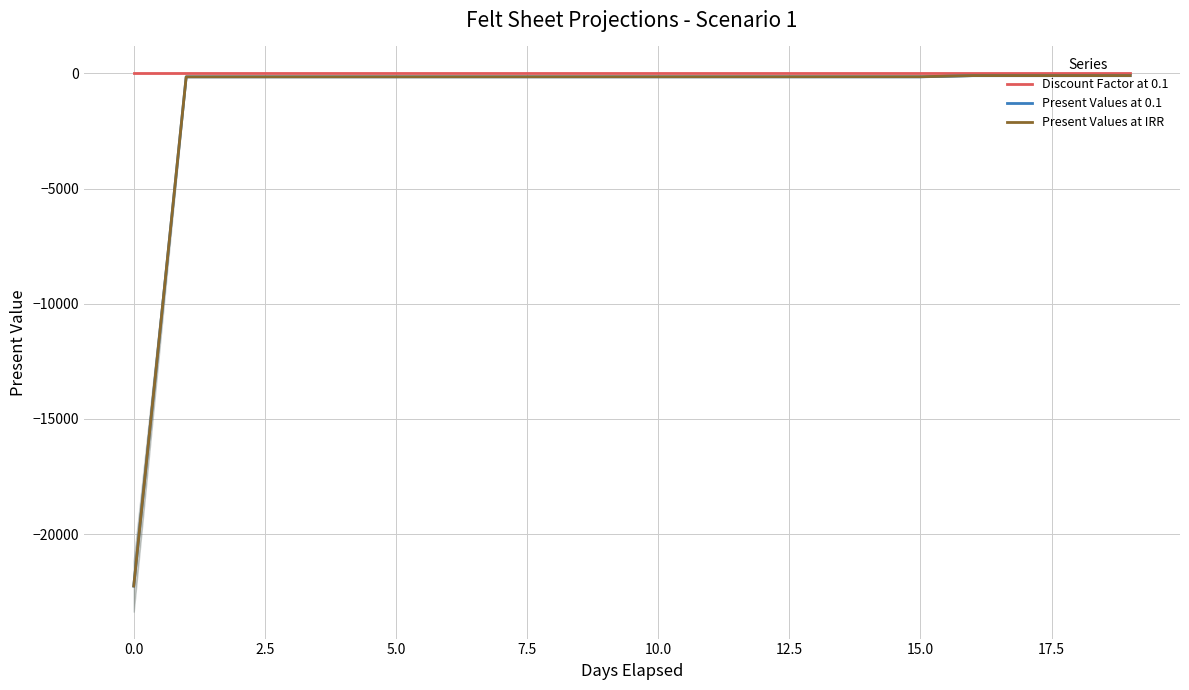

At which label does Present Values at 0.1 reach its peak?

19